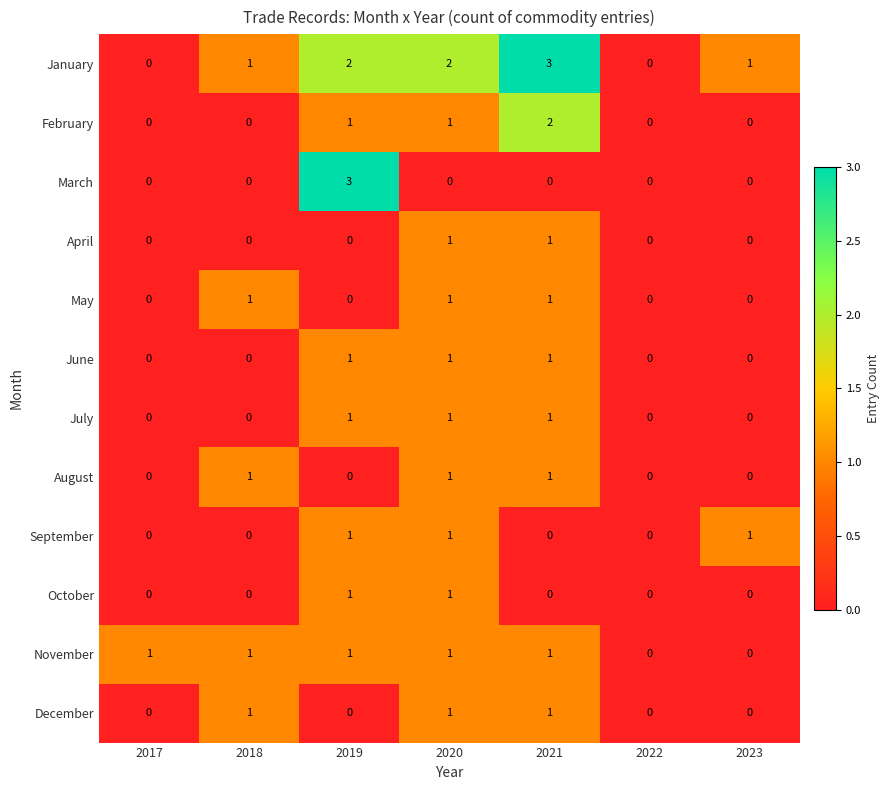

Which series changed the most between 2017 and 2019?

March